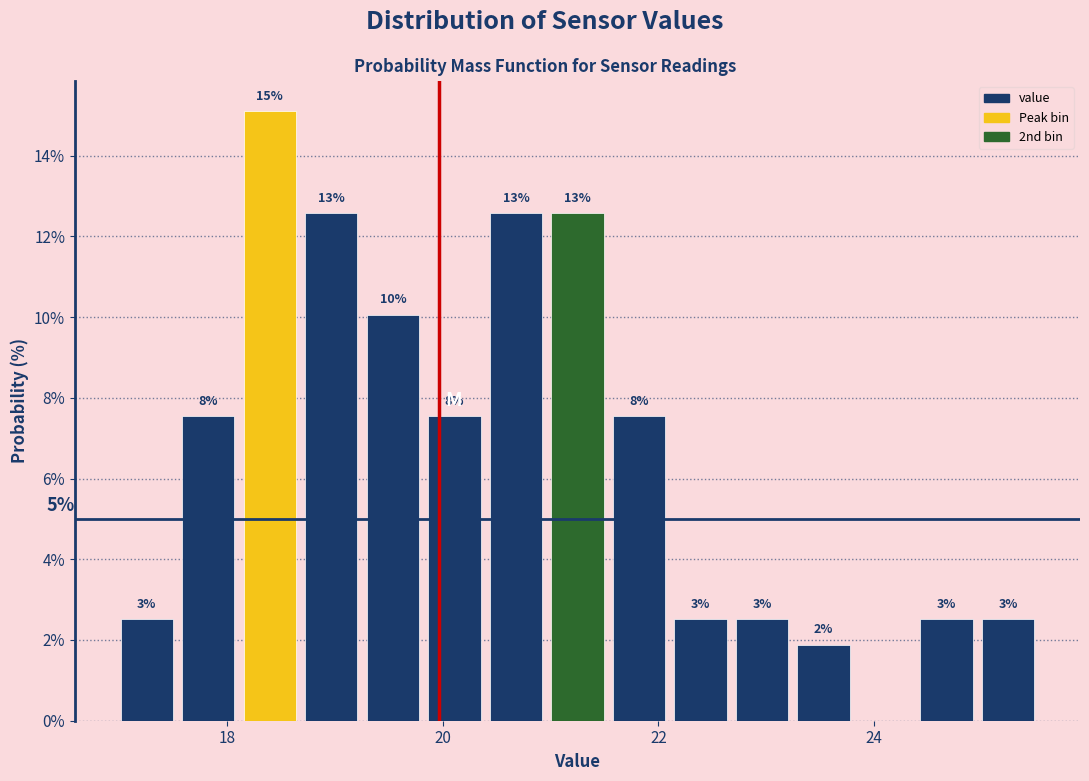

Read against the x-axis, roughly where is the centre of the tallest bar?

18.4